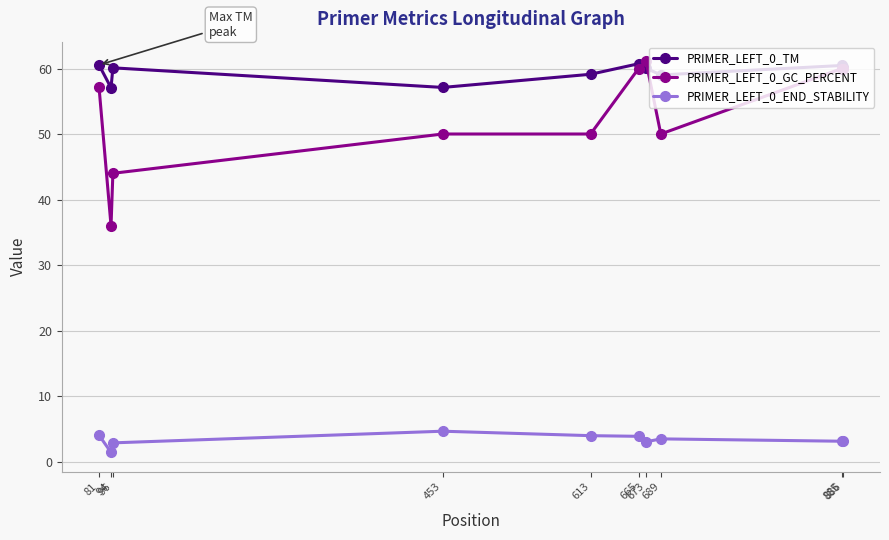

What is the spread (max minus min) of values at 453?

52.5